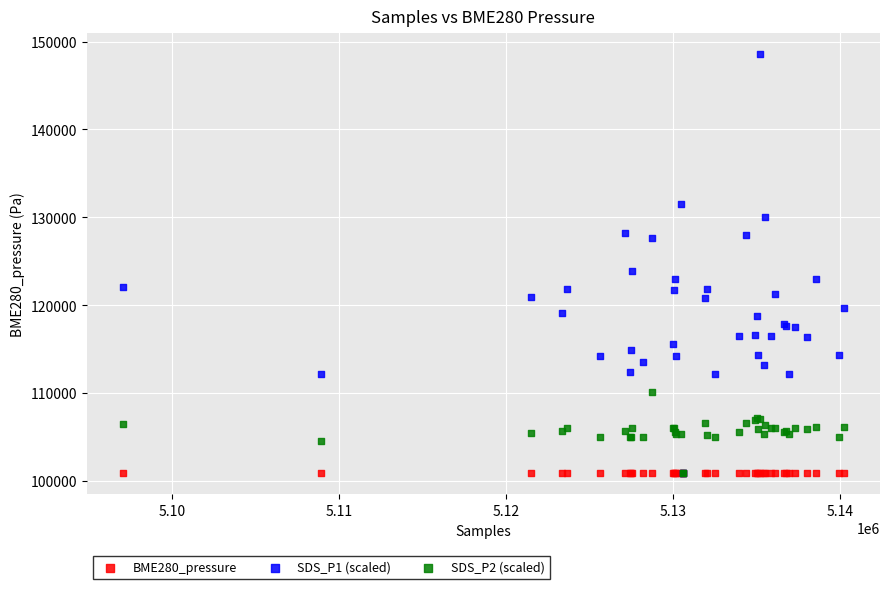

Which series has the widest spread of Y values?

SDS_P1 (scaled)